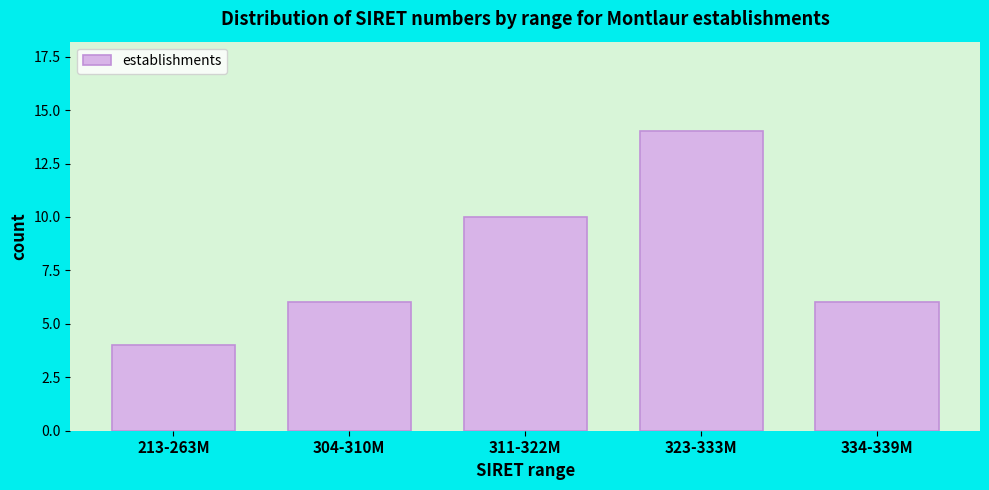

Reading left to right, transcribe all the data shown in this chart.

213-263M=4	304-310M=6	311-322M=10	323-333M=14	334-339M=6